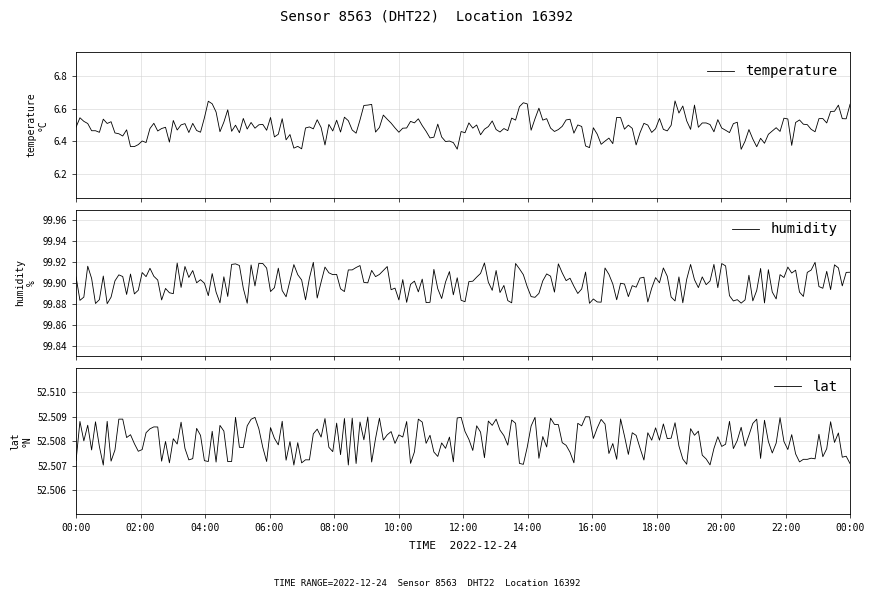

Rank the series by their maximum value, from lowest to highest.

temperature, lat, humidity